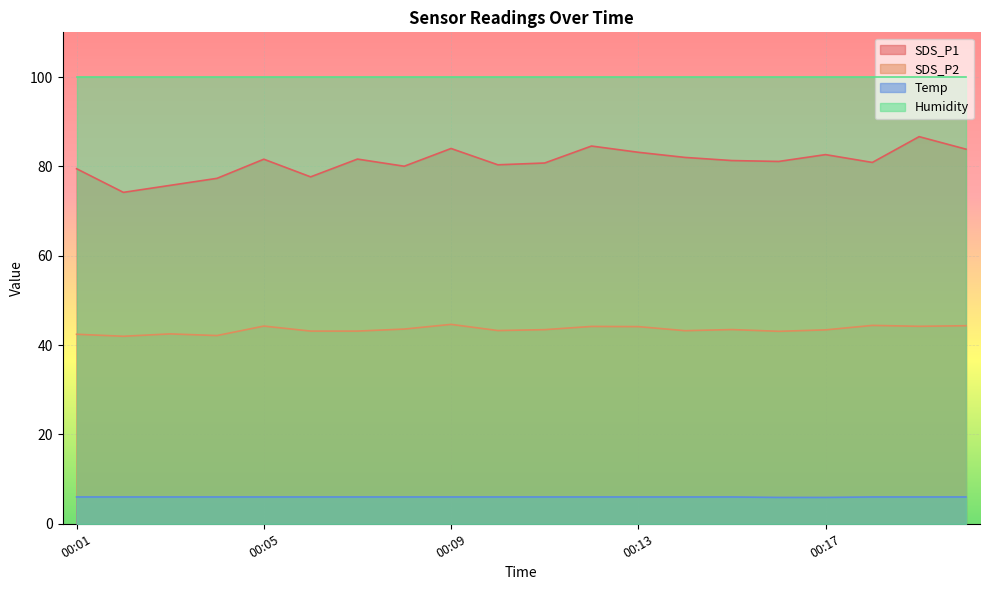

What is the difference between the maximum and minimum values in the SDS_P2 series?

2.7